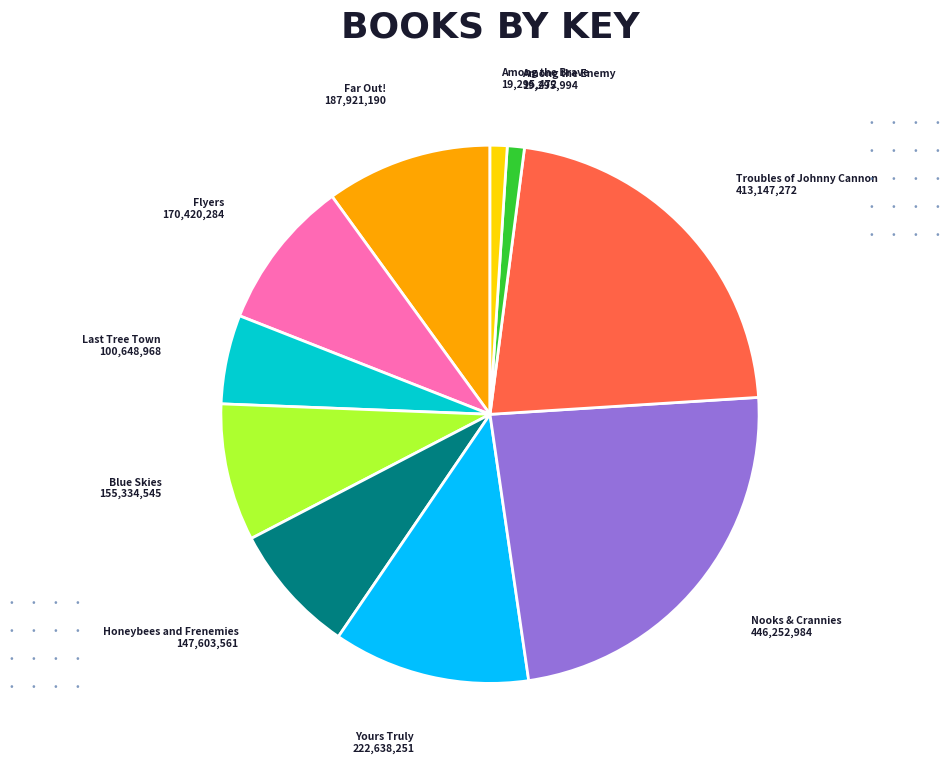

Is it true that Among the Enemy is 11% of the pie?

False